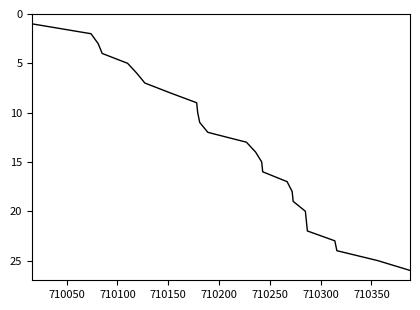

What is the sum of all values?

351